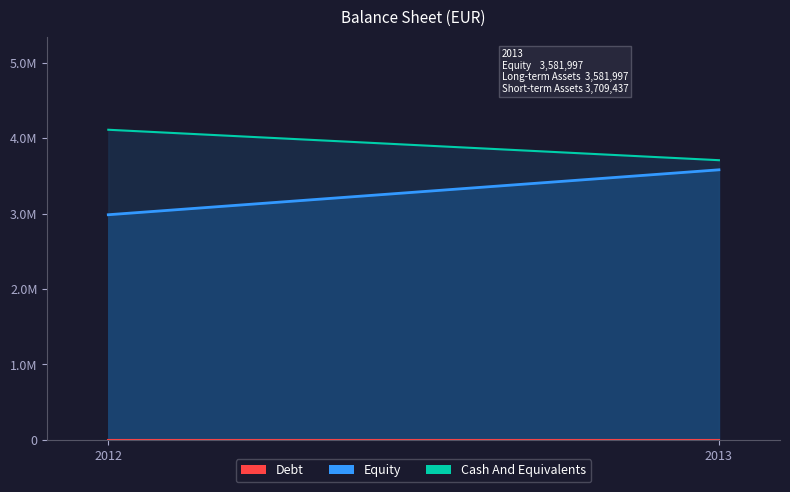

What are all the series names shown in the legend?

Debt, Equity, Cash And Equivalents